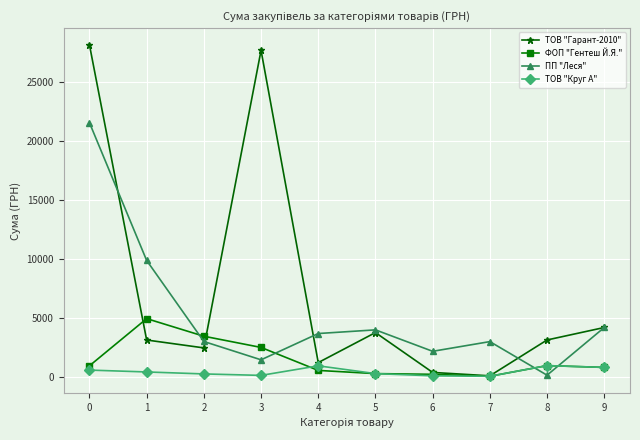

What is the sum of the ПП "Леся" values at 0 and 9?

25771.0